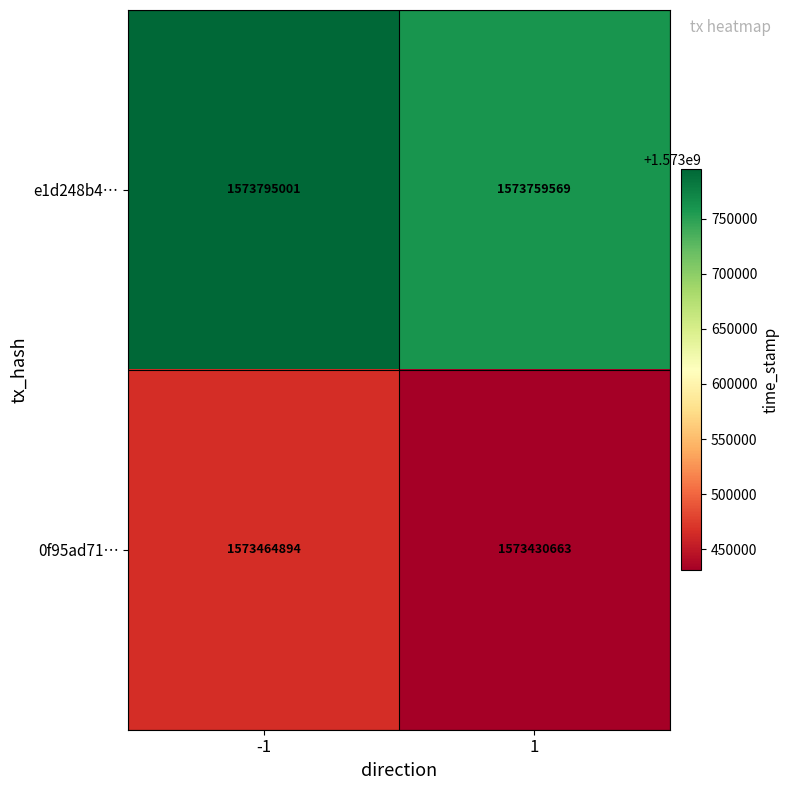

What is the sum of all e1d248b4… values?

3147554570